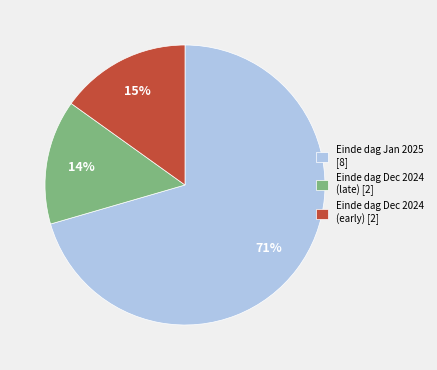

Is there any slice that represents more than half of the pie?

Yes